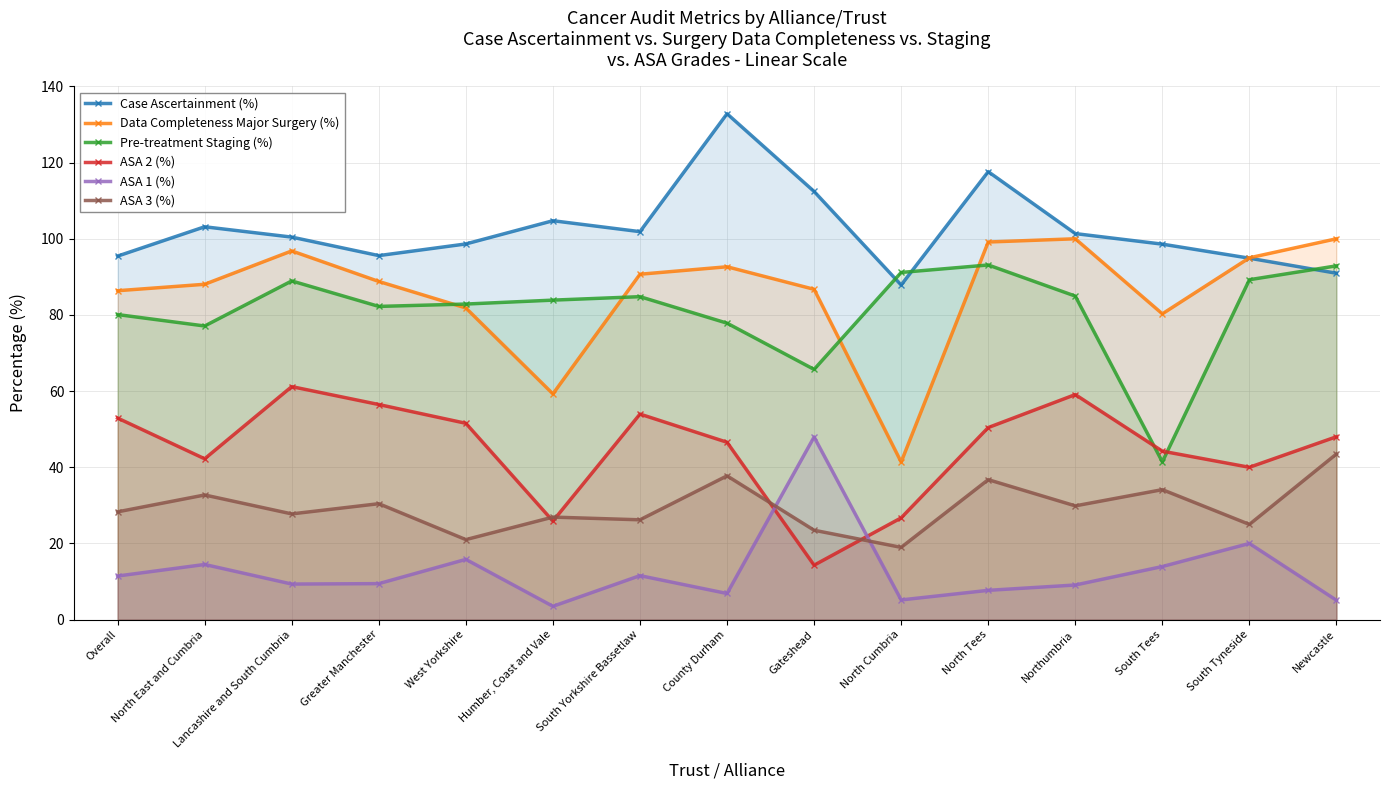

At which label does Data Completeness Major Surgery (%) reach its peak?

Northumbria